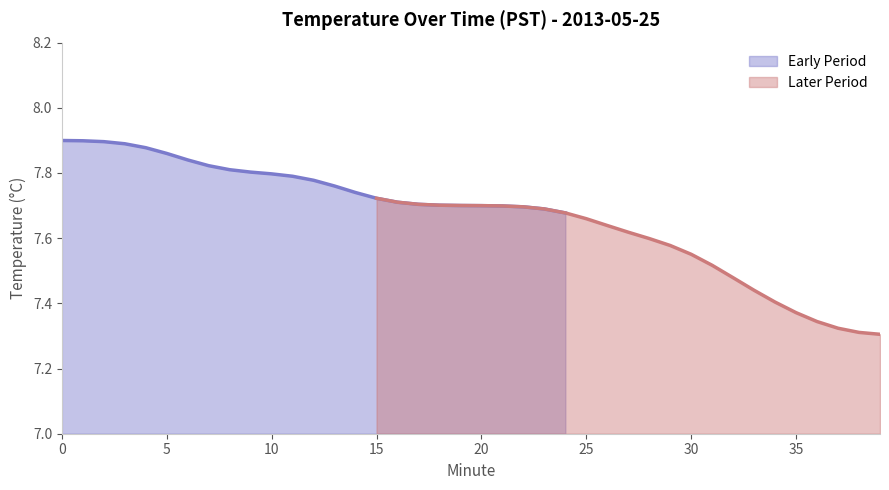

Reading left to right, transcribe all the data shown in this chart.

7.9	7.9	7.9	7.9	7.9	7.9	7.8	7.8	7.8	7.8	7.8	7.8	7.8	7.8	7.7	7.7	7.7	7.7	7.7	7.7	7.7	7.7	7.7	7.7	7.7	7.7	7.6	7.6	7.6	7.6	7.6	7.5	7.5	7.4	7.4	7.4	7.3	7.3	7.3	7.3